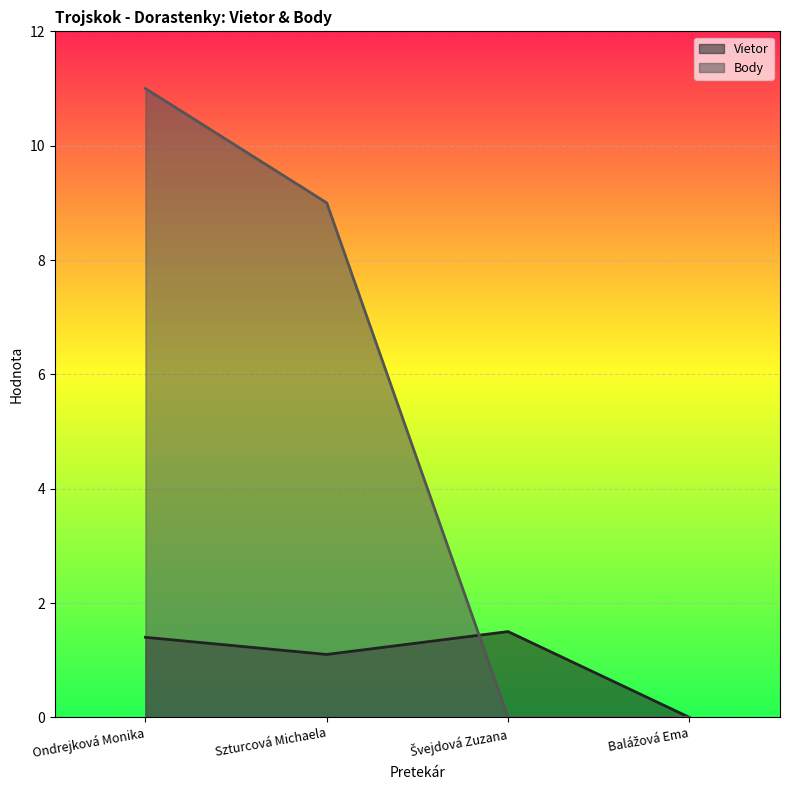

Rank the categories by Vietor value from lowest to highest.

Balážová Ema, Szturcová Michaela, Ondrejková Monika, Švejdová Zuzana